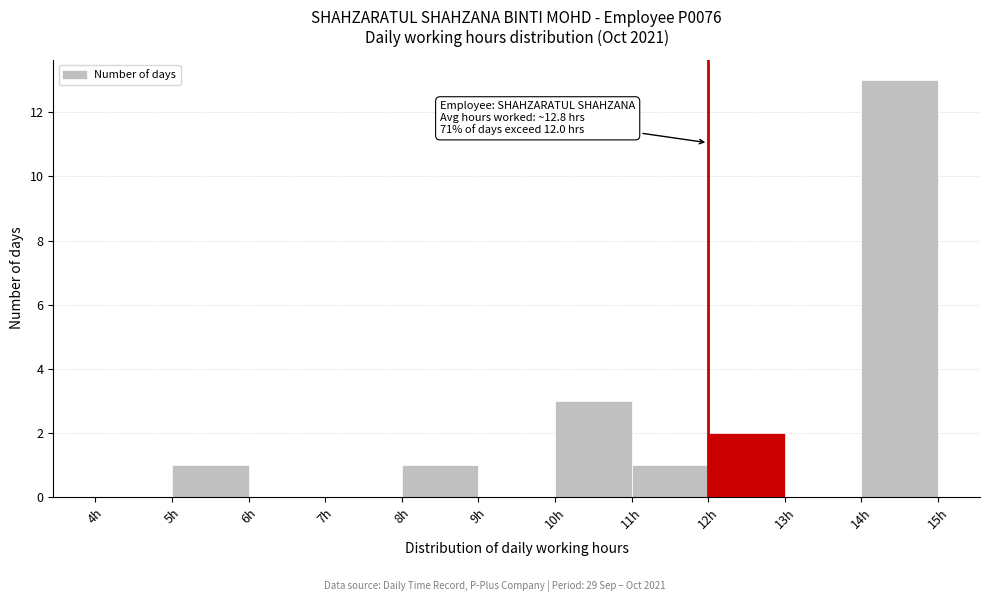

Which range on the x-axis has the tallest bar?

14 to 15